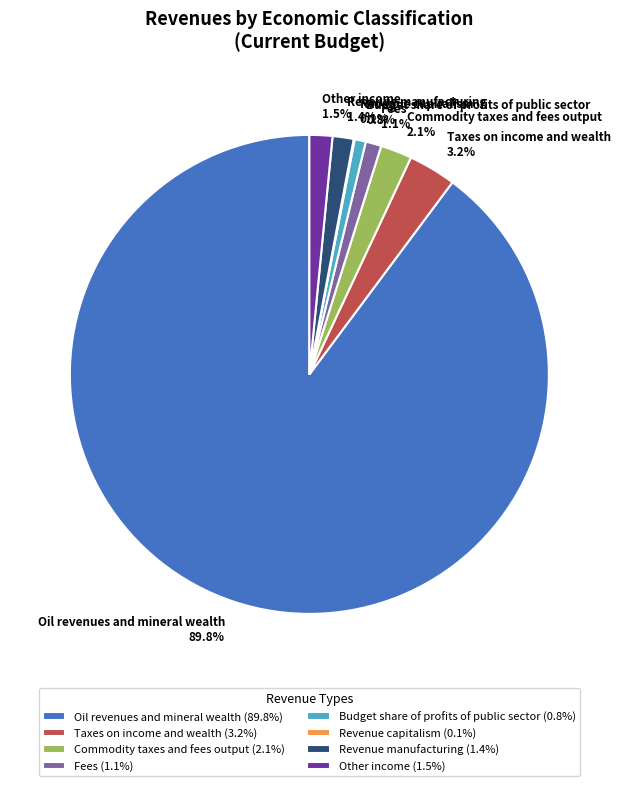

To the nearest percent, what is the difference between the Taxes on income and wealth and Budget share of profits of public sector slice percentages?

2%